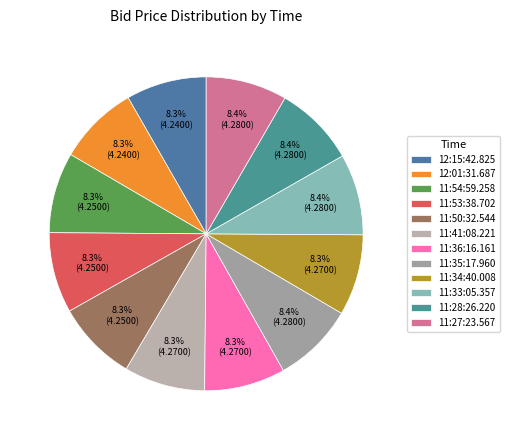

Does 11:36:16.161 represent more than half of the total?

No